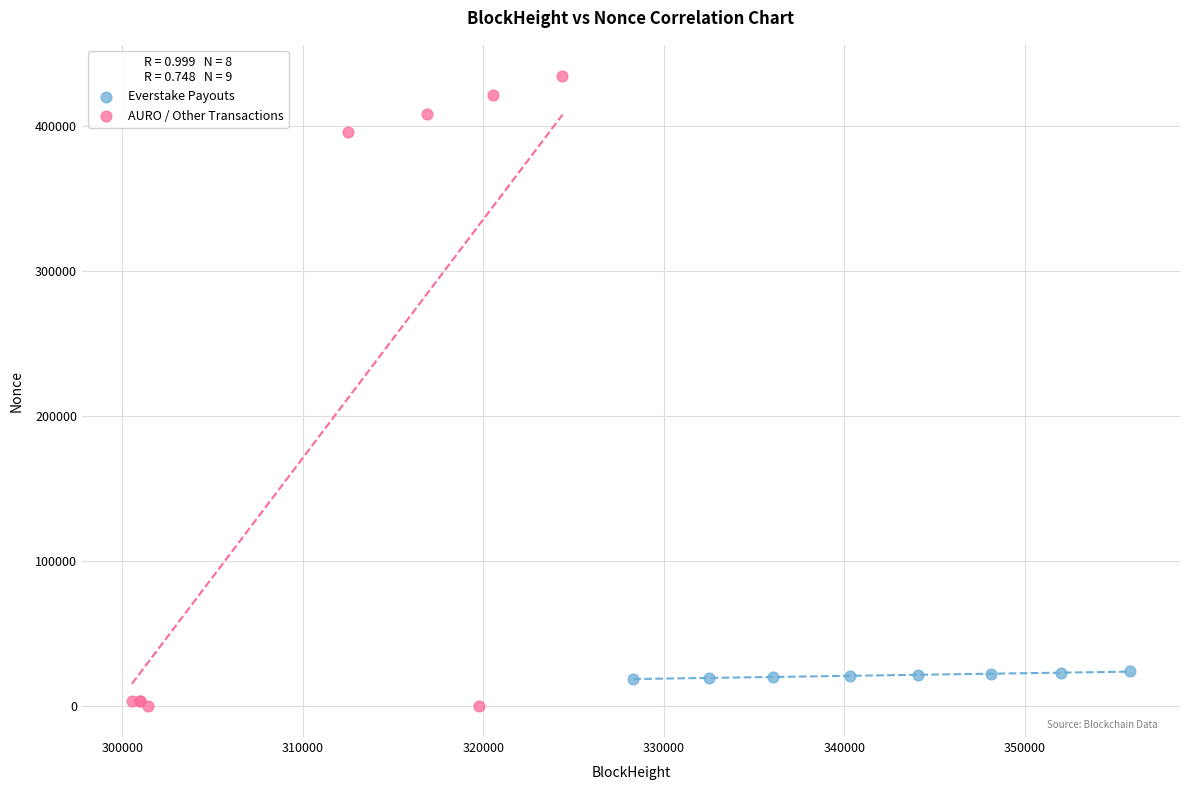

What are all the series names shown in the legend?

Everstake Payouts, AURO / Other Transactions